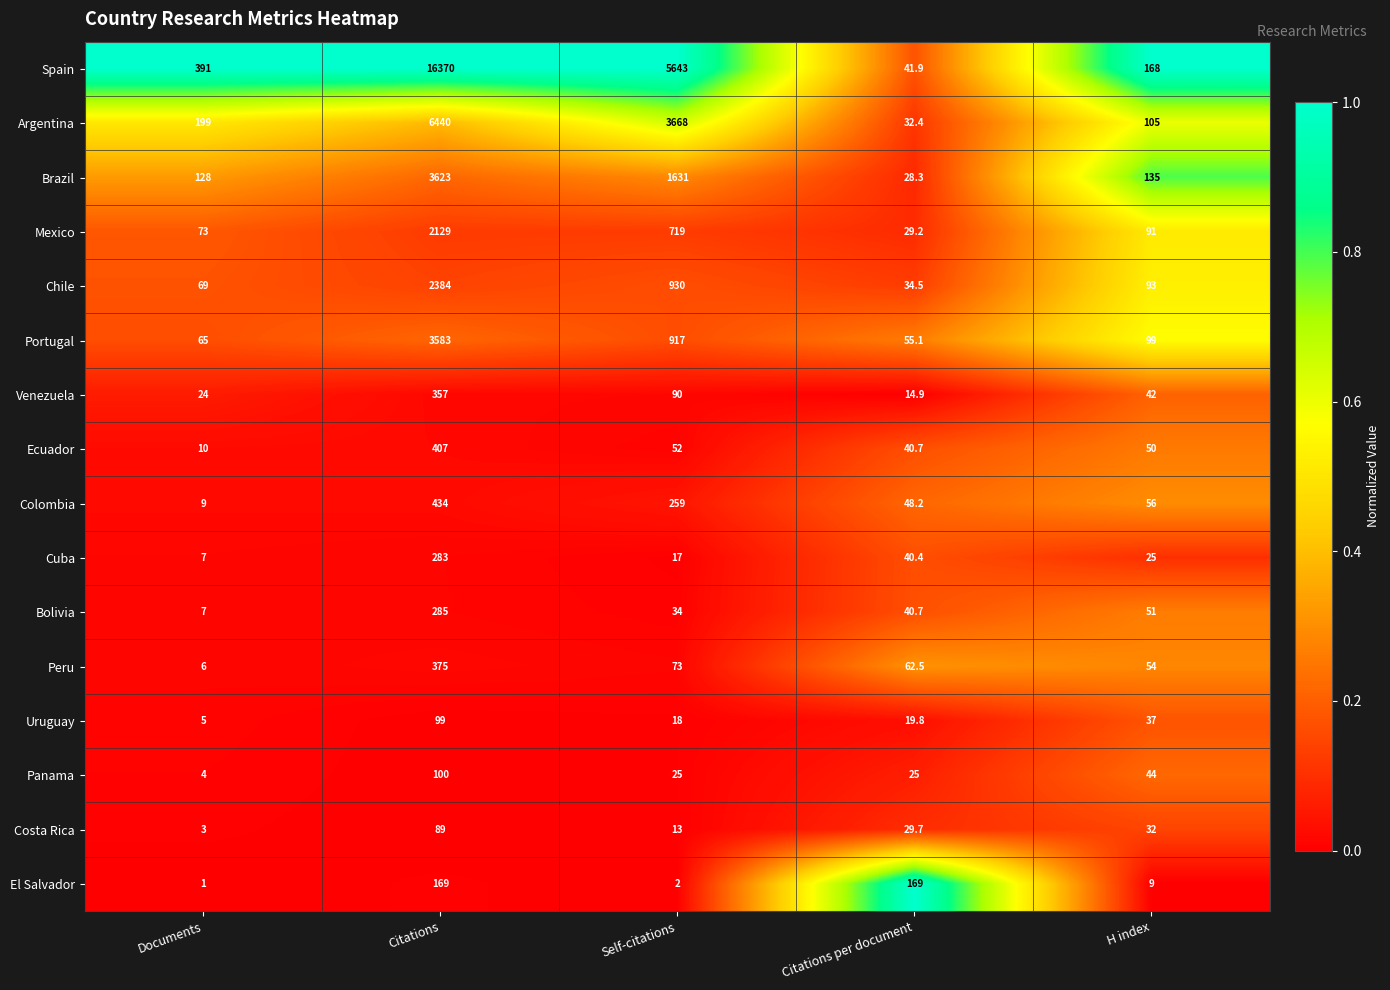

Between Documents and Citations, which series saw the biggest shift?

Spain